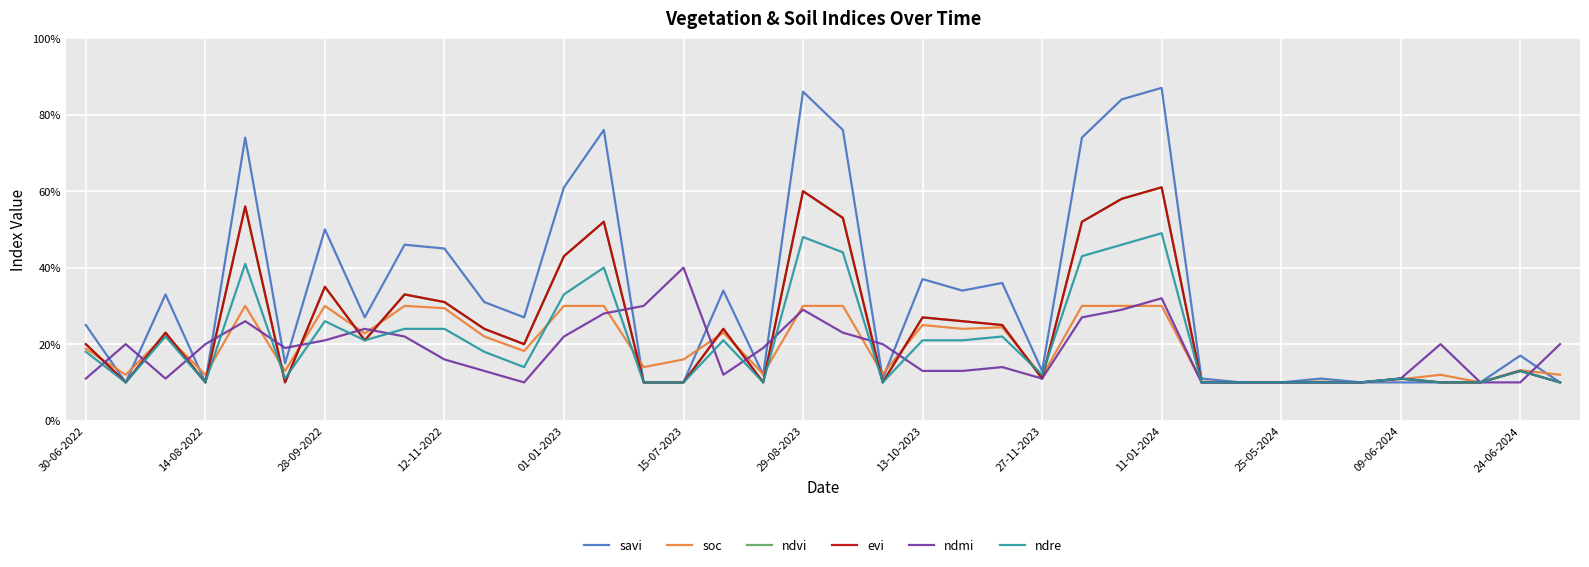

What is the minimum value shown in the chart?

0.1